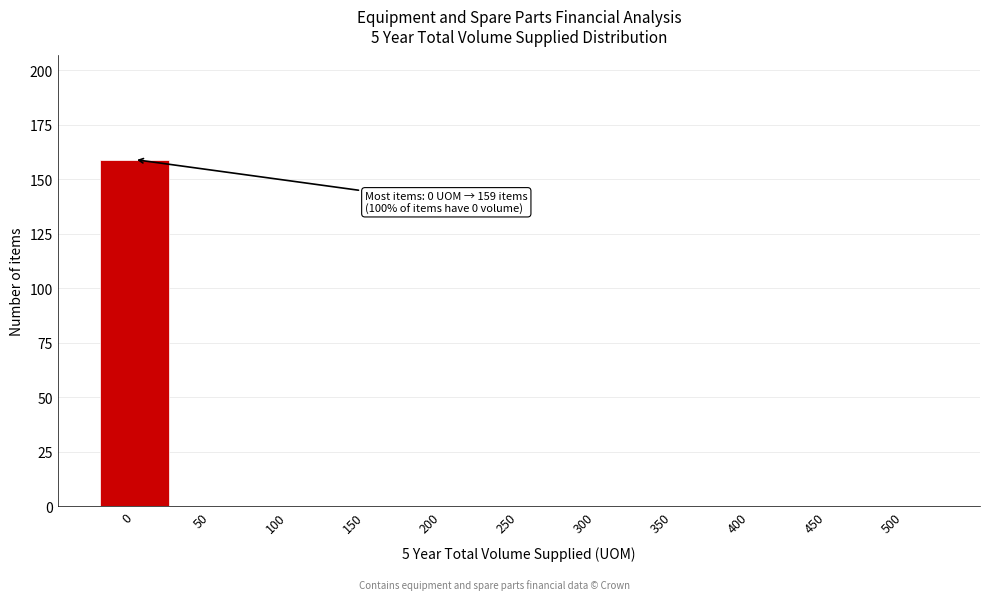

Reading right to left, what are all the values shown in this chart?

500=0	450=0	400=0	350=0	300=0	250=0	200=0	150=0	100=0	50=0	0=159